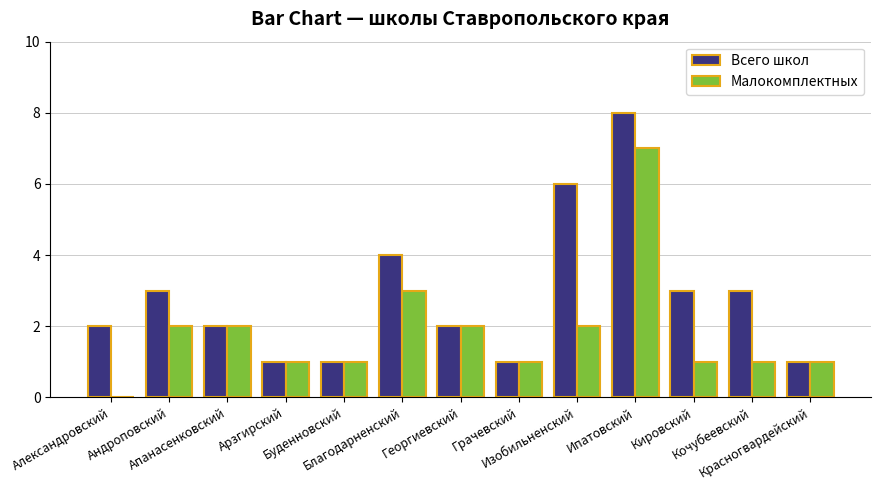

What is the sum of all Малокомплектных values?

24